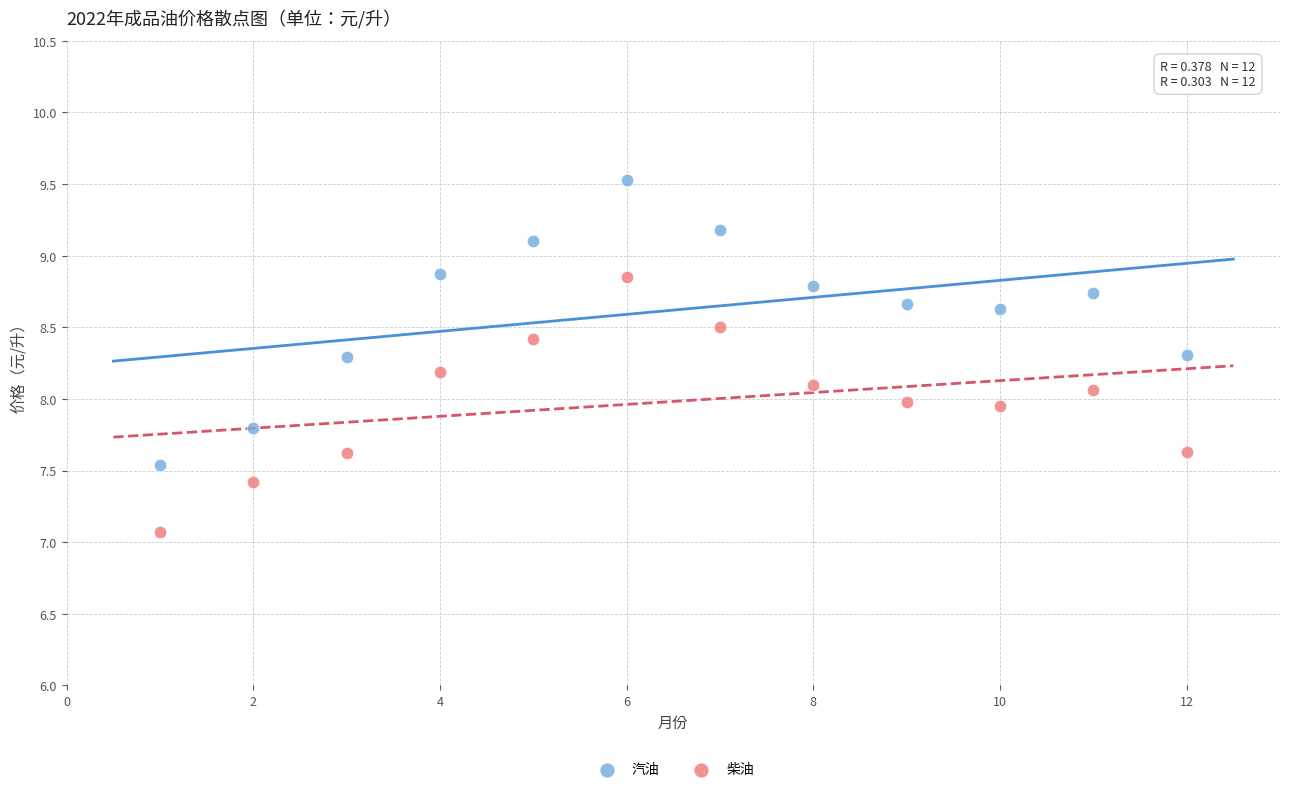

Across all data points, what is the range of X values (max minus min)?

11.0